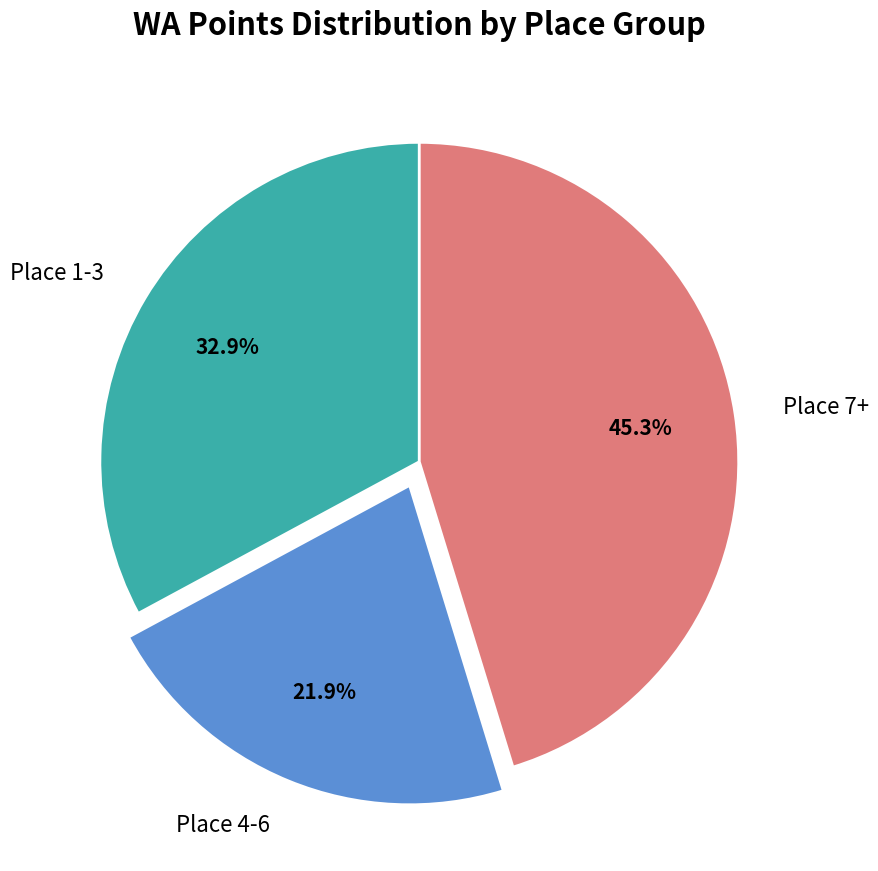

How many slices are in this pie chart?

3